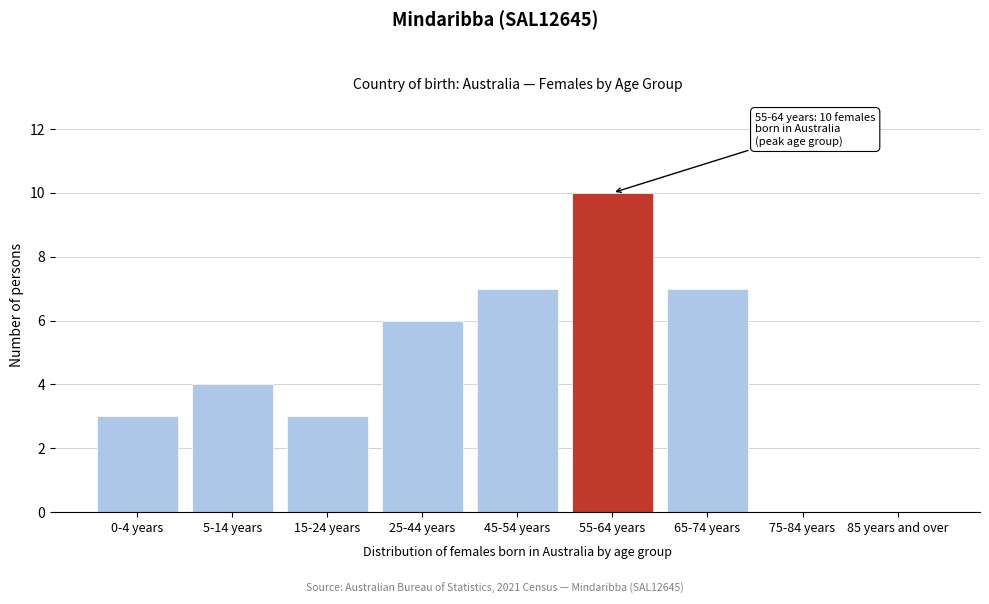

Reading right to left, extract all data points from this chart.

85 years and over=0	75-84 years=0	65-74 years=7	55-64 years=10	45-54 years=7	25-44 years=6	15-24 years=3	5-14 years=4	0-4 years=3